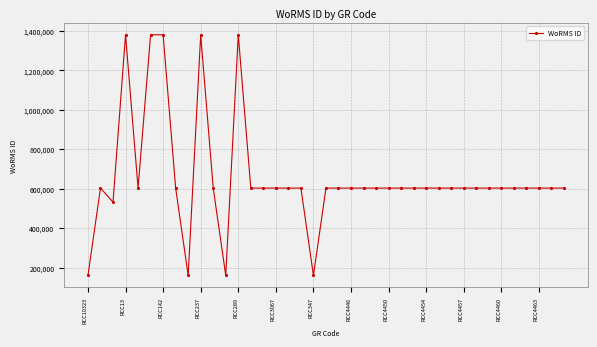

What is the value of the 20th point from the left?

603429